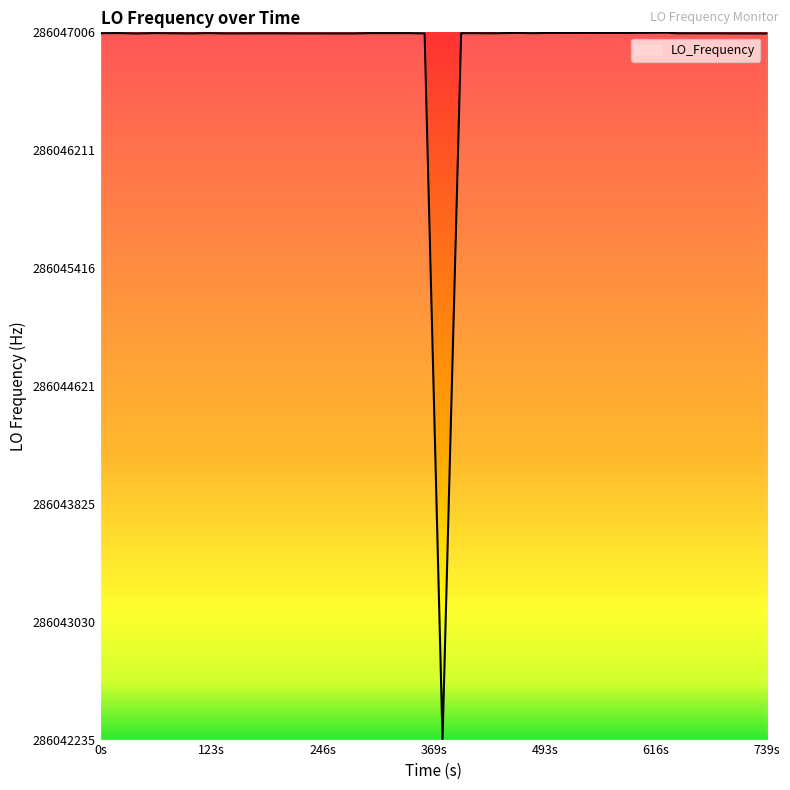

What is the smallest value displayed?

286042236.9